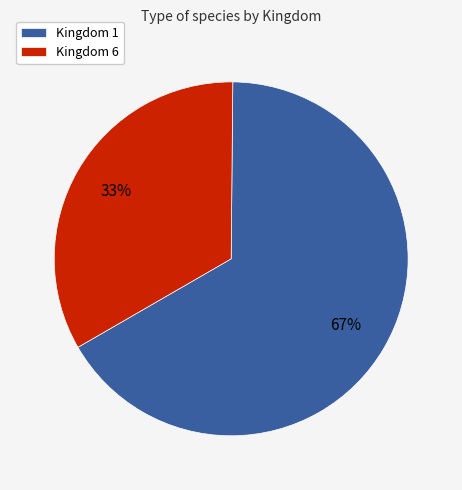

Rank the categories by value from lowest to highest.

Kingdom 6, Kingdom 1